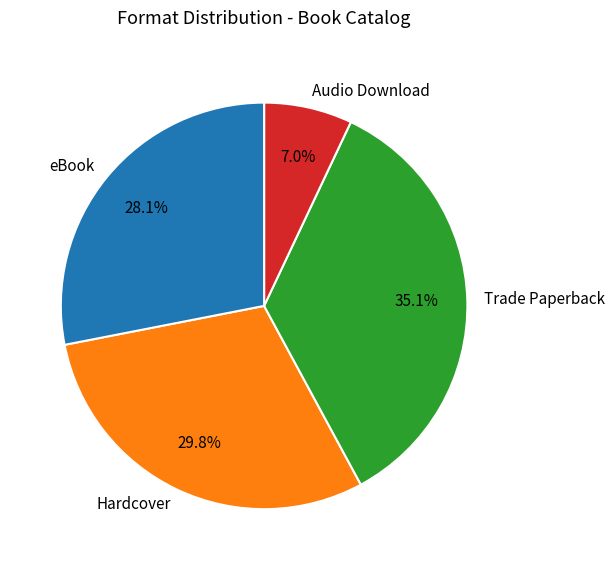

Which has a higher value, Trade Paperback or Audio Download?

Trade Paperback